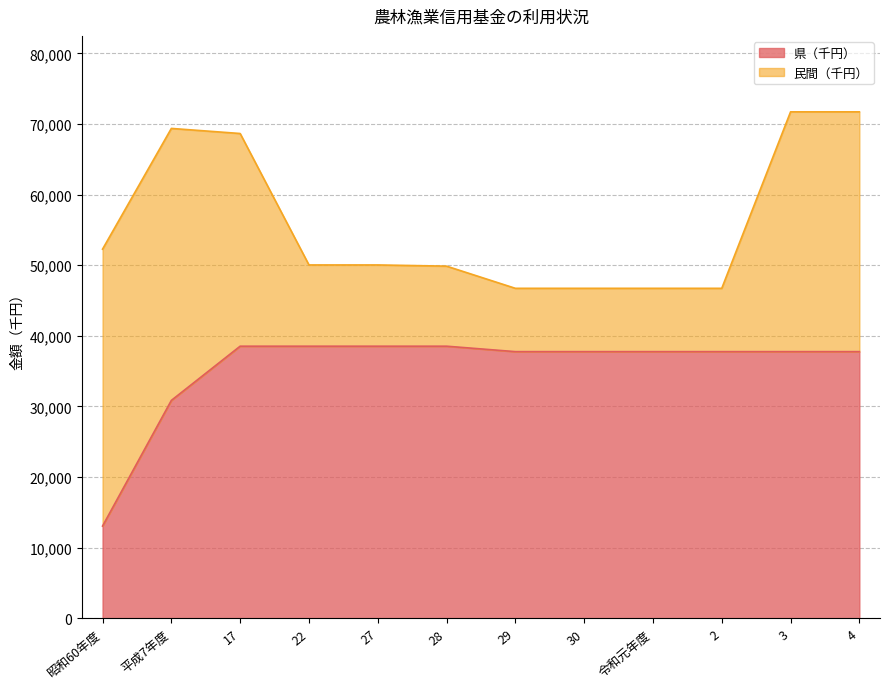

List the labels in order of value, smallest first.

昭和60年度, 平成7年度, 29, 30, 令和元年度, 2, 3, 4, 17, 22, 27, 28